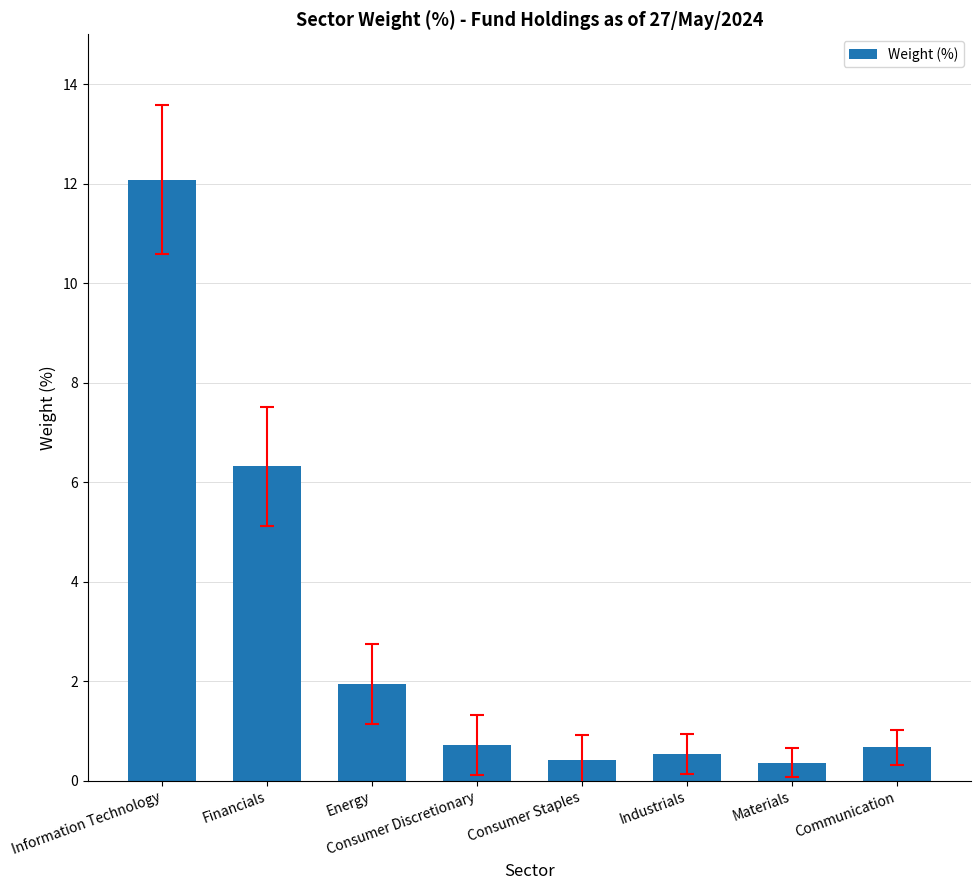

What value does the data have at Information Technology?

12.1